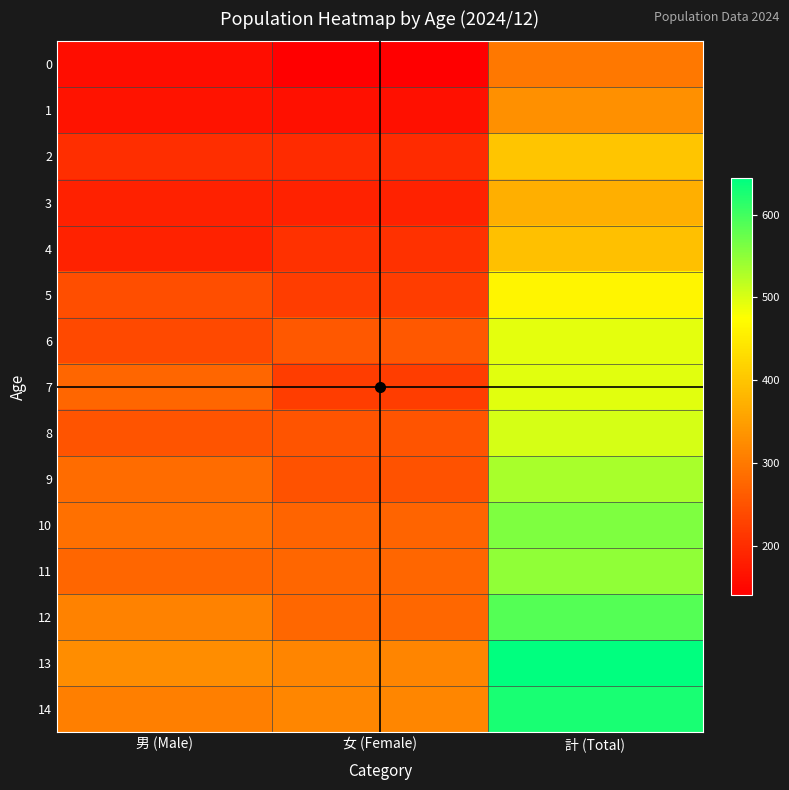

What is the smallest value displayed?

140